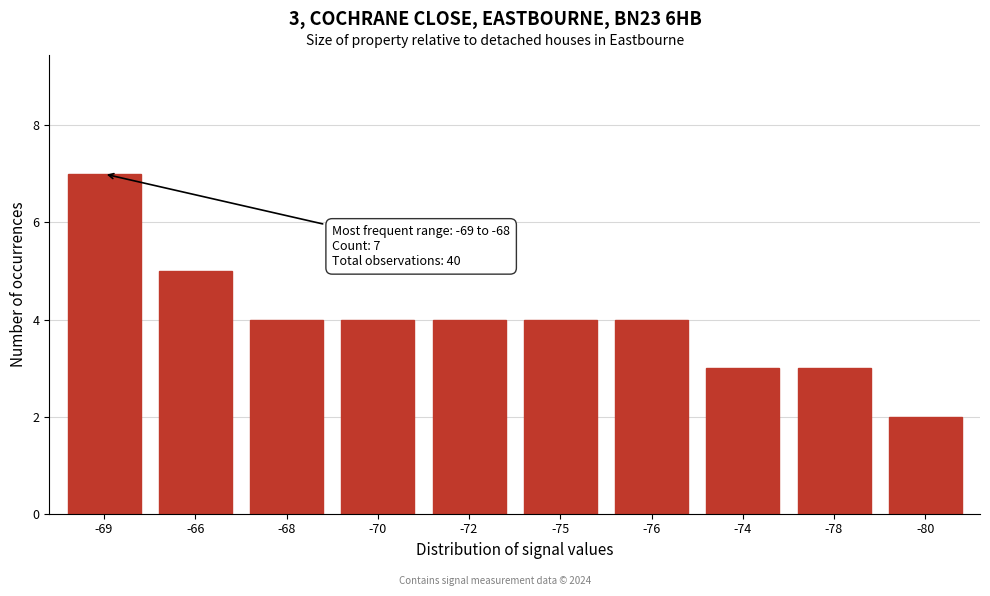

Reading left to right, transcribe all the data shown in this chart.

-69=7	-66=5	-68=4	-70=4	-72=4	-75=4	-76=4	-74=3	-78=3	-80=2